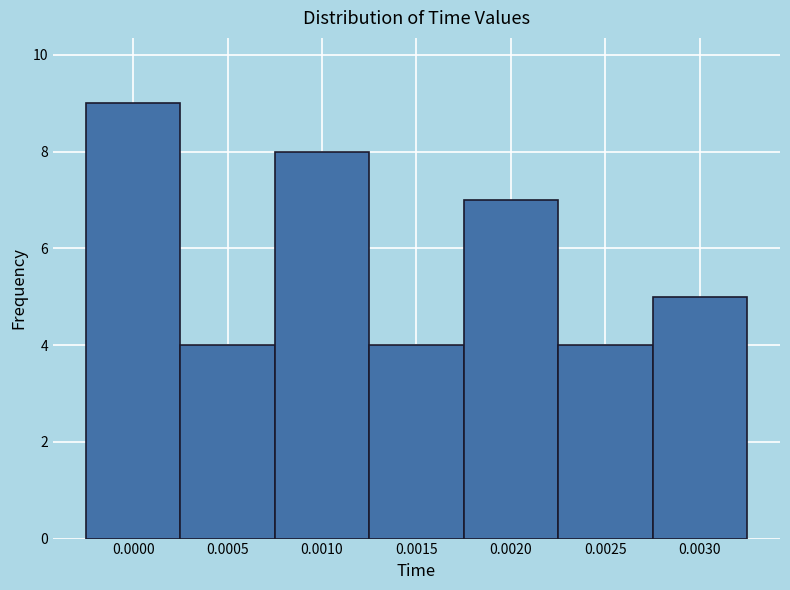

Reading right to left, transcribe all the data shown in this chart.

0.0030=5	0.0025=4	0.0020=7	0.0015=4	0.0010=8	0.0005=4	0.0000=9